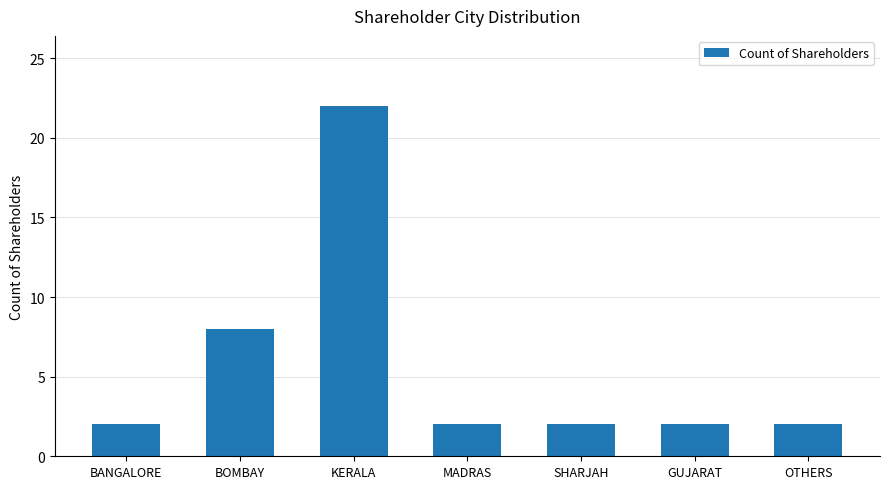

Which label corresponds to the largest value in the chart?

KERALA